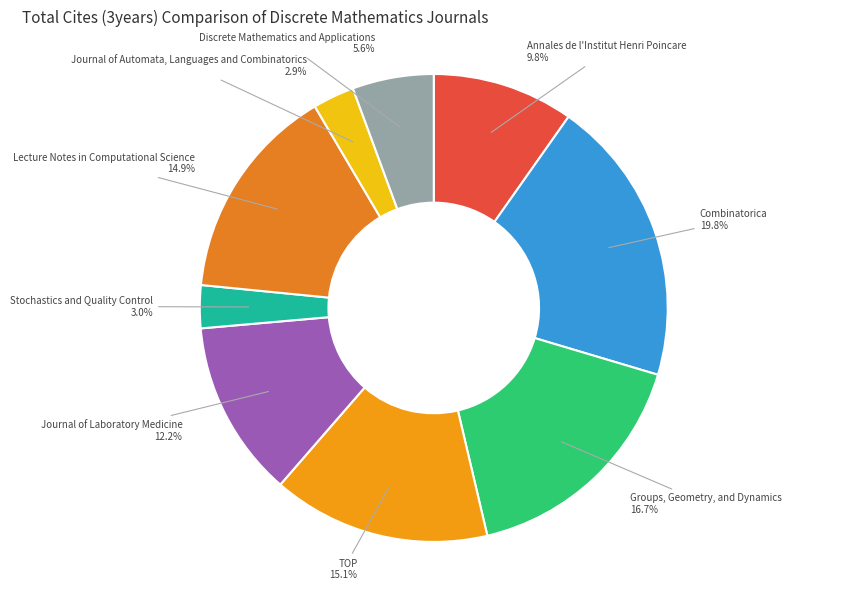

Rank the categories by value from lowest to highest.

Journal of Automata, Languages and Combinatorics, Stochastics and Quality Control, Discrete Mathematics and Applications, Annales de l'Institut Henri Poincare, Journal of Laboratory Medicine, Lecture Notes in Computational Science, TOP, Groups, Geometry, and Dynamics, Combinatorica